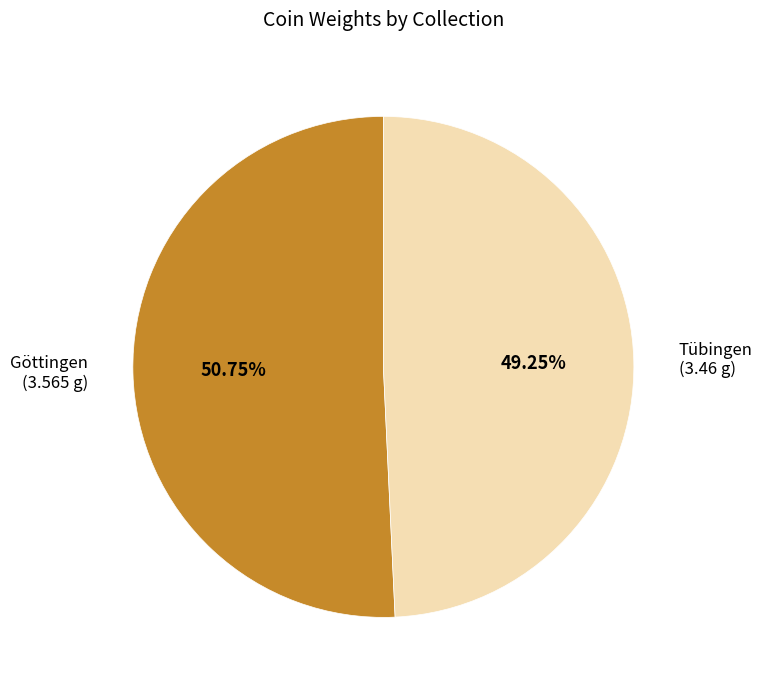

Which has a higher value, Göttingen or Tübingen?

Göttingen